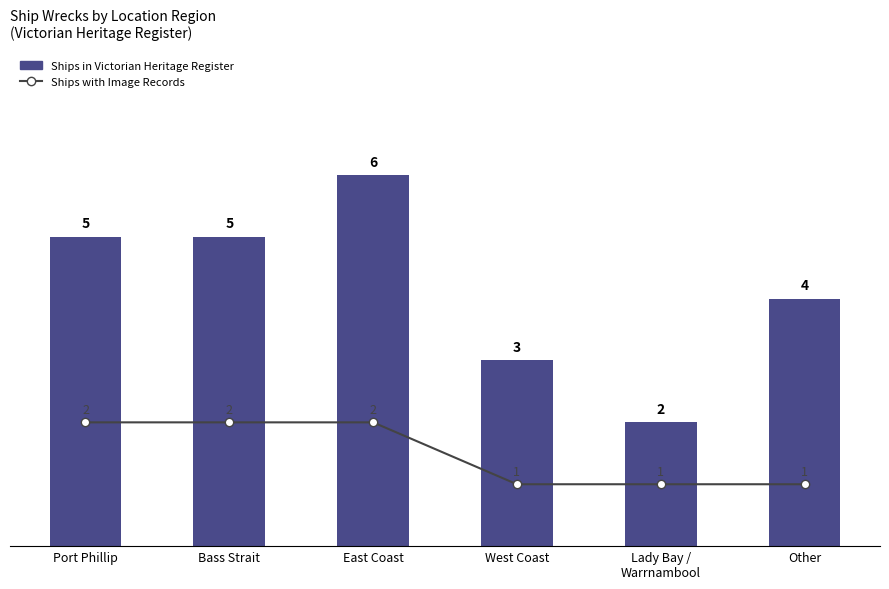

What is the difference between the maximum and minimum values in the Ships with Image Records series?

1